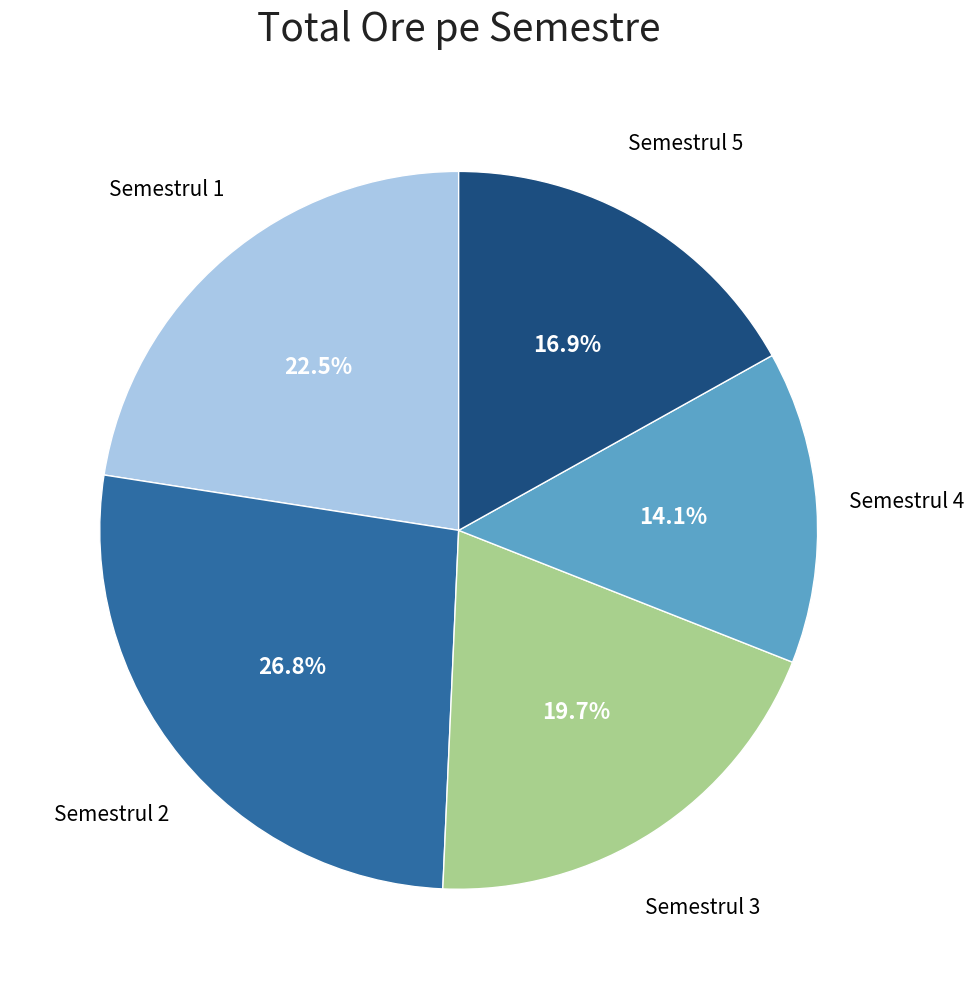

Is there a majority slice in this chart?

No